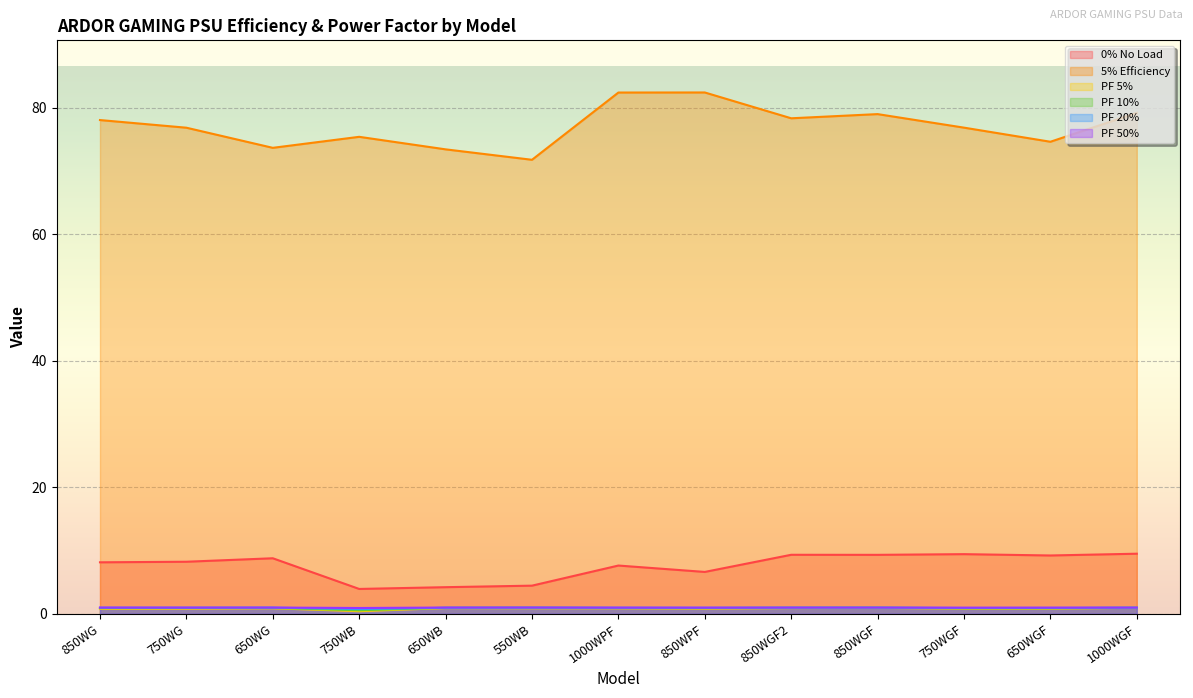

At how many categories does at least one series exceed 31?

13